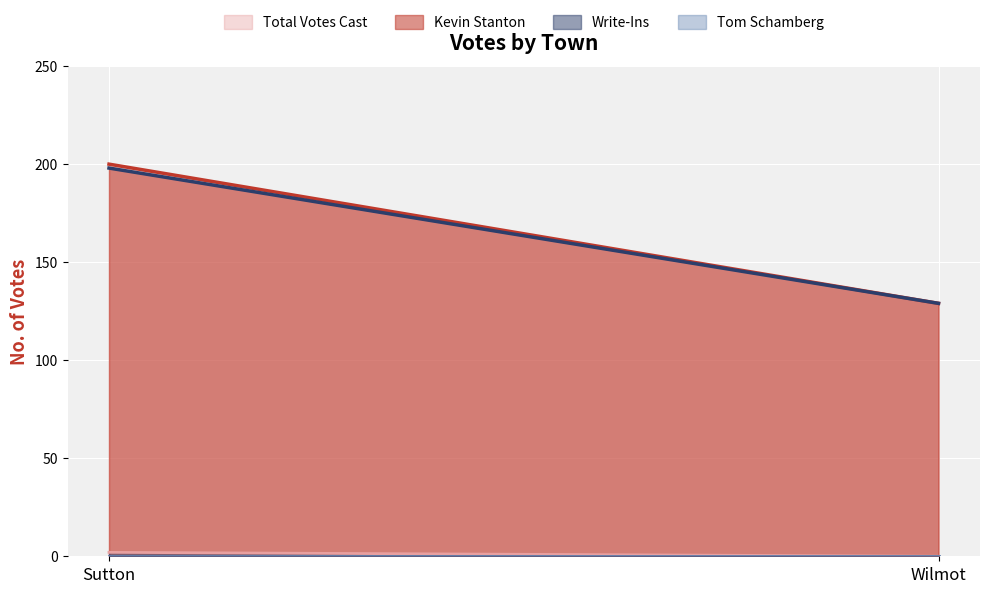

What is the average value of the Total Votes Cast series?

164